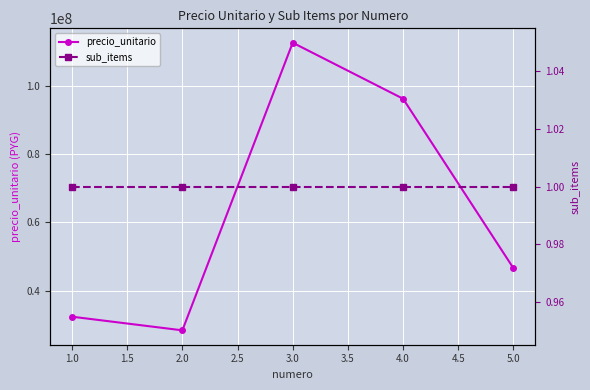

What is the value of the precio_unitario point at the 5th from the left?

46631500